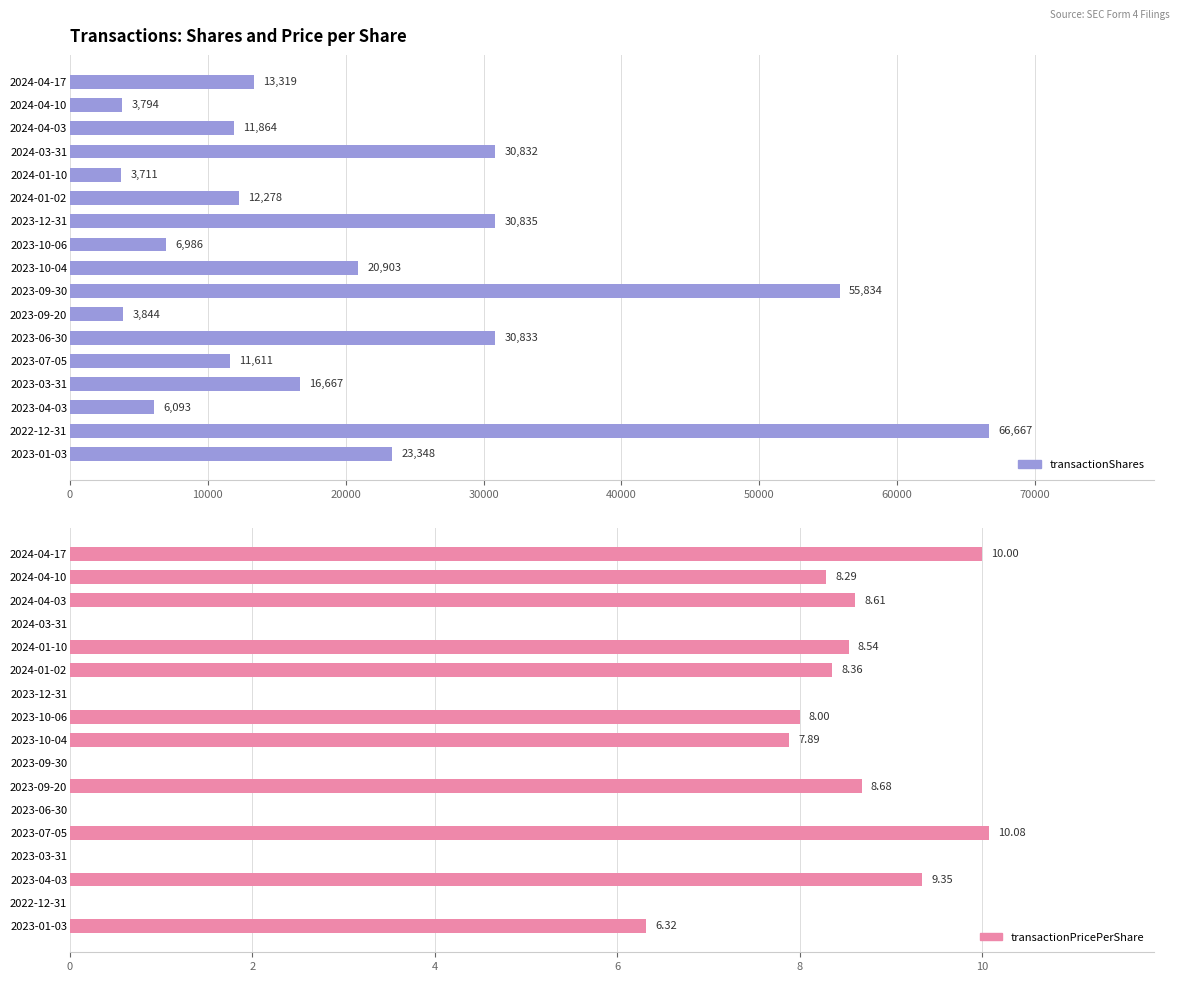

The transactionPricePerShare series shows 2.2 at 2023-04-03. True or false?

False